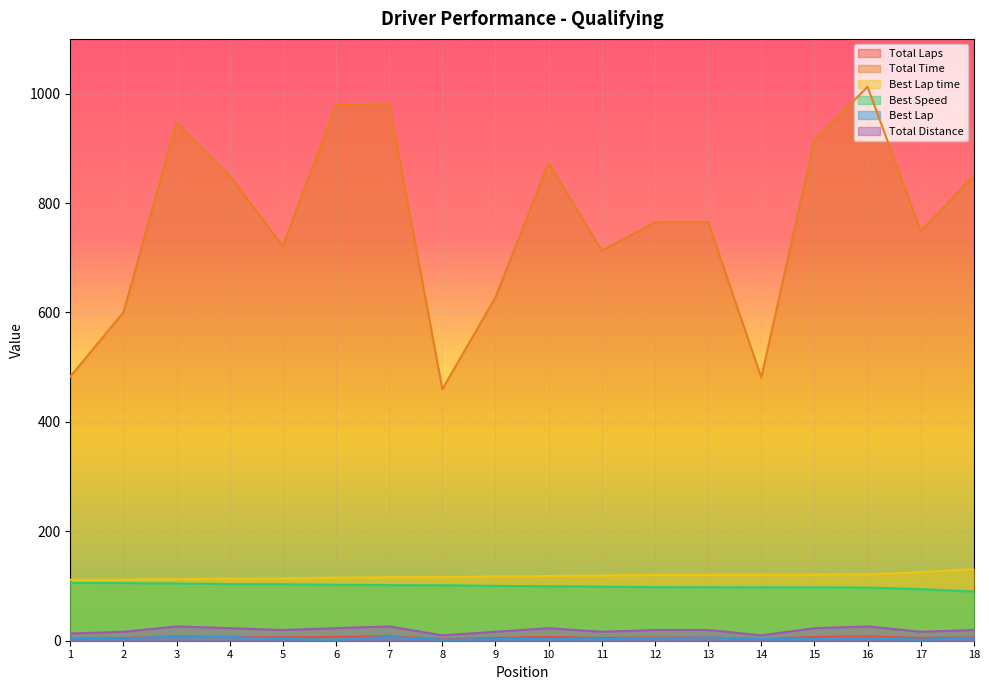

What is the maximum value for Total Distance?

26.2